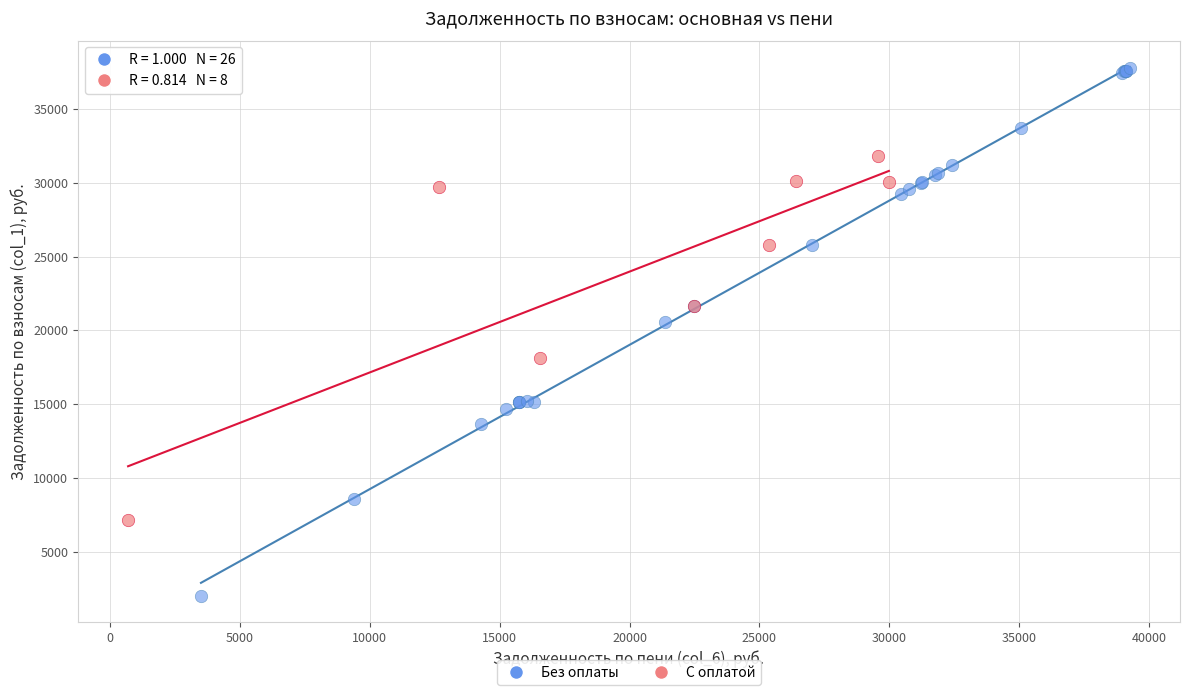

Which series has the largest Y range (max minus min)?

Без оплаты